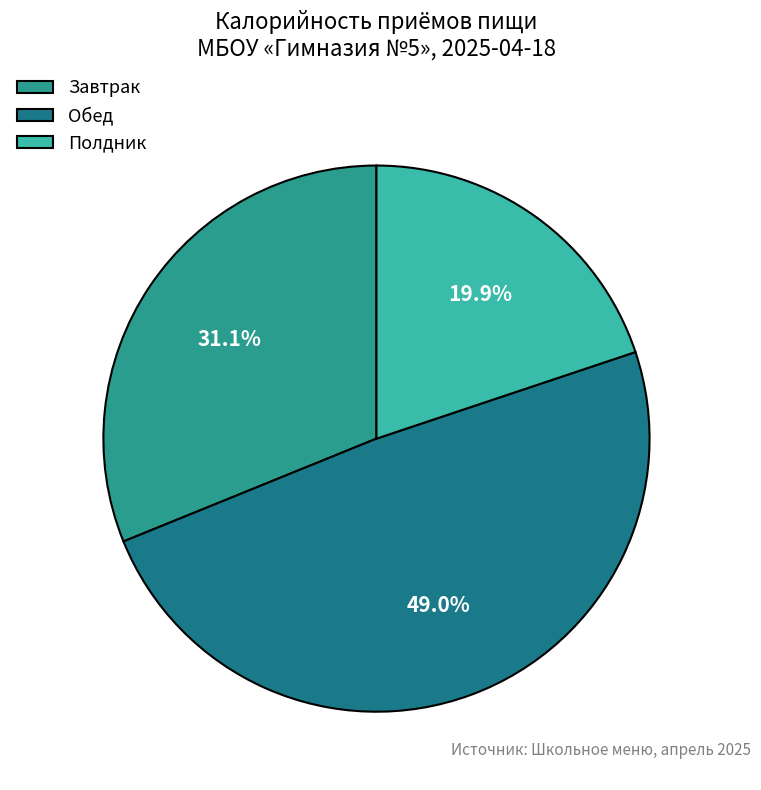

Which category has the biggest portion of the pie?

Обед